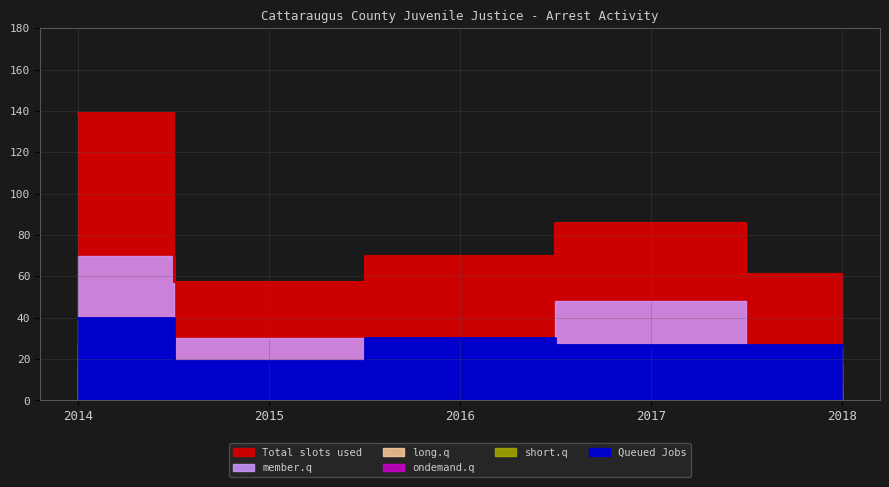

True or false: ondemand.q and Total slots used intersect in this chart.

False